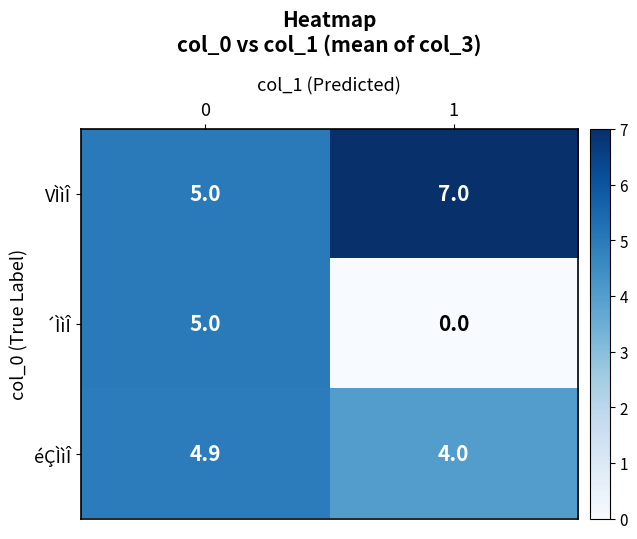

Rank the series by their average value, from highest to lowest.

VÌìÎ, éÇÌìÎ, ´ÌìÎ